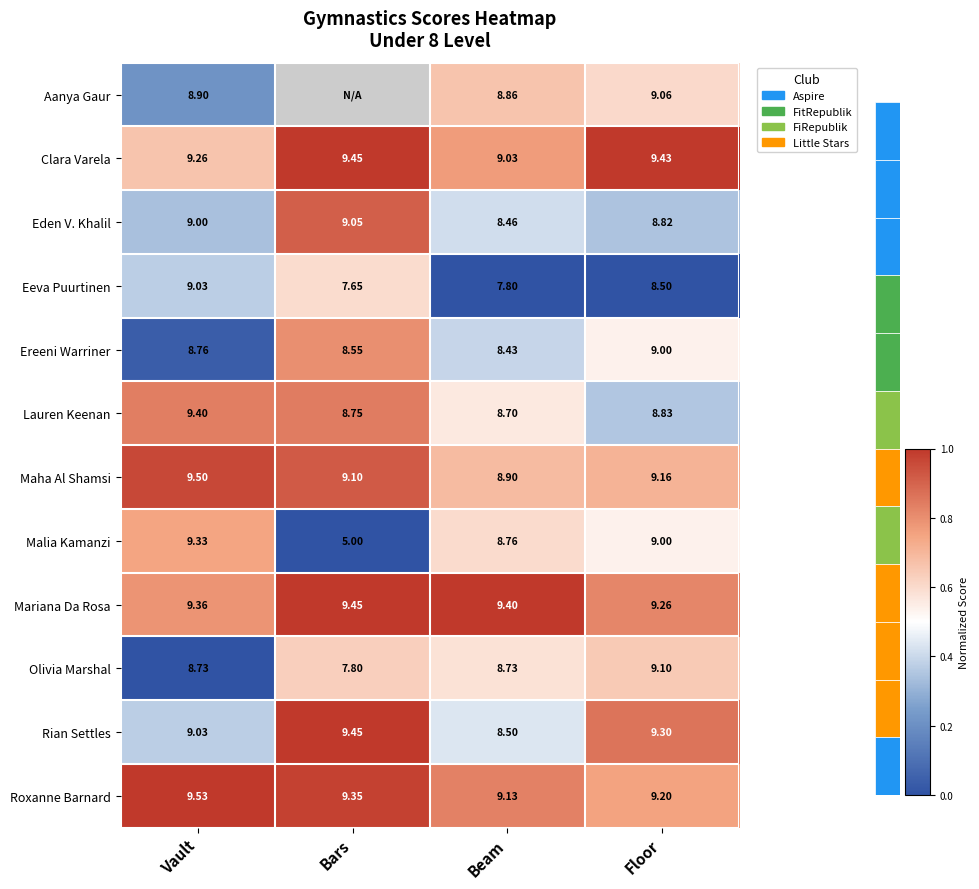

The Ereeni Warriner series shows 0.6 at Beam. True or false?

False